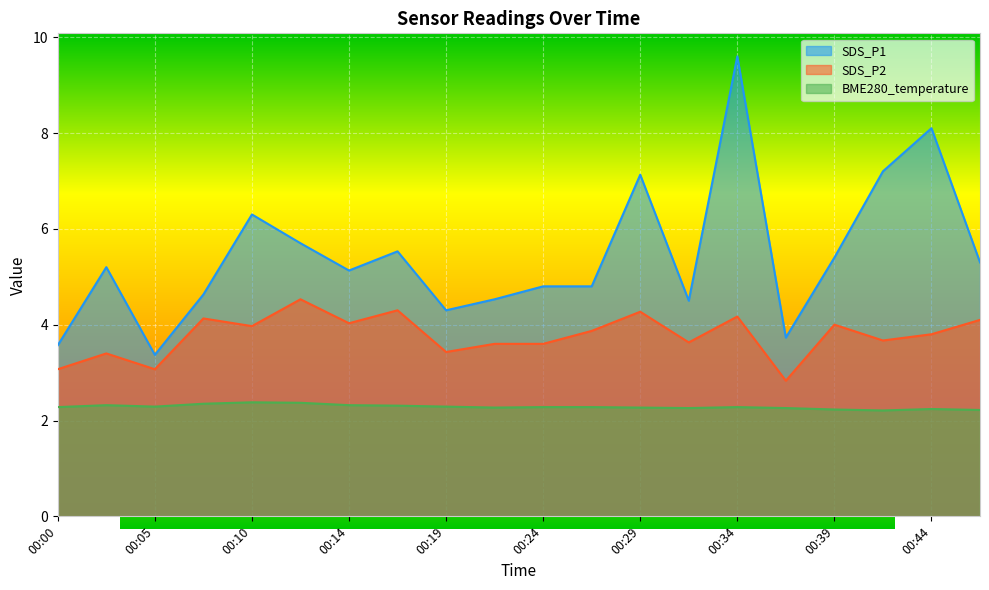

How many data points in SDS_P1 are less than 5?

9